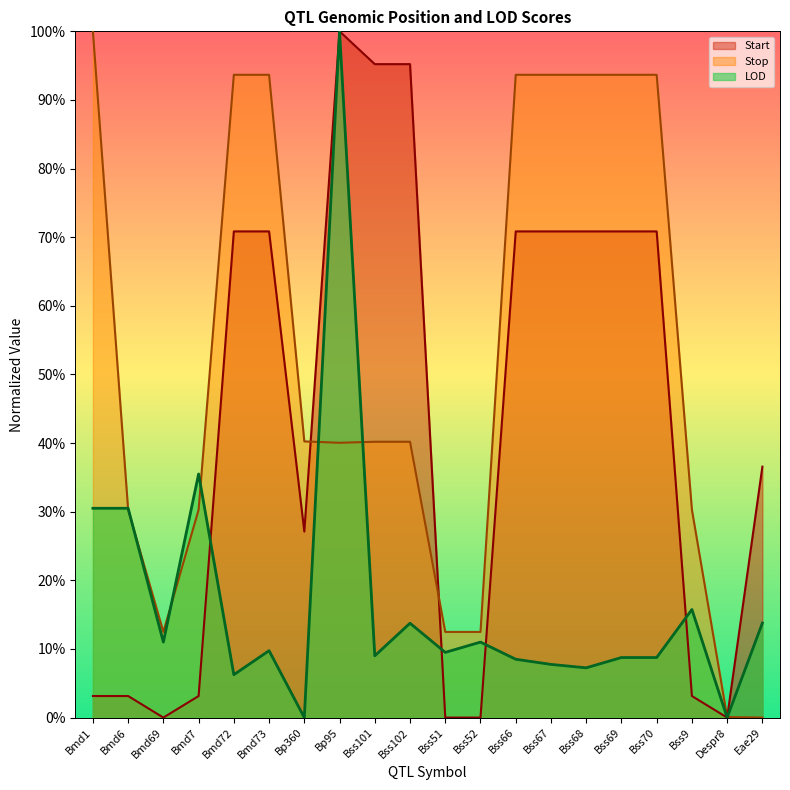

In Stop, how many points are lower than both neighbors (excluding endpoints)?

2